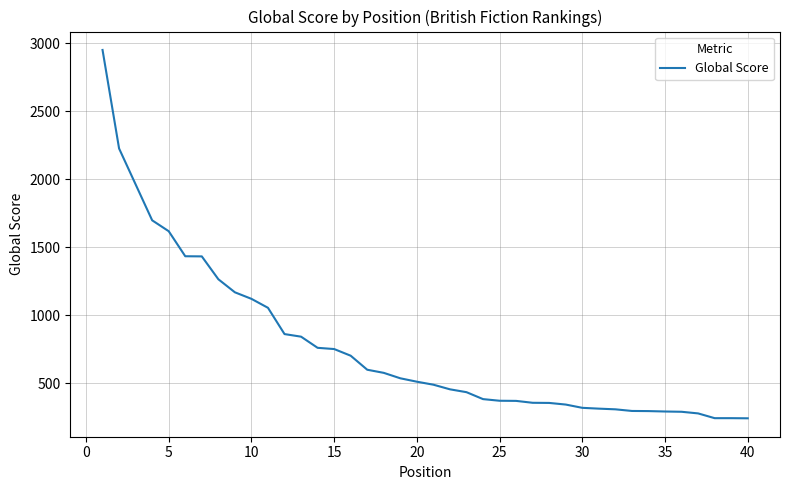

What is the maximum value shown in the chart?

2950